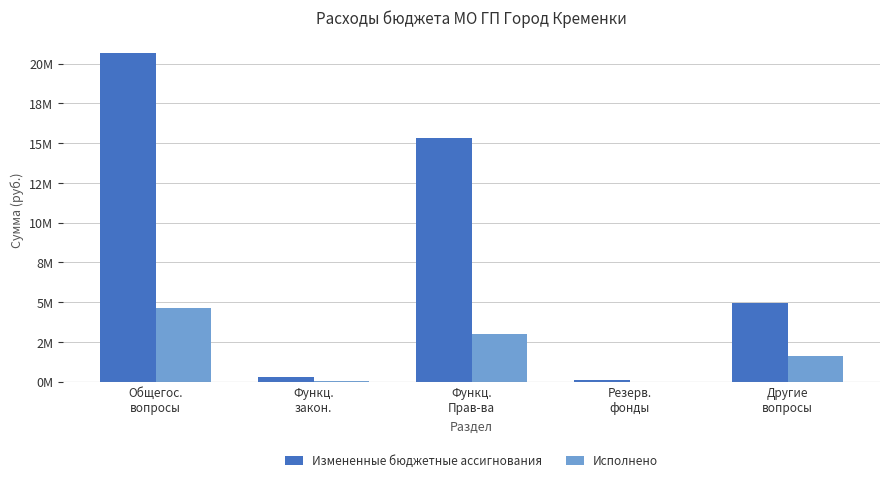

What is the difference between the Исполнено values at Резерв.
фонды and Функц.
закон.?

24607.8